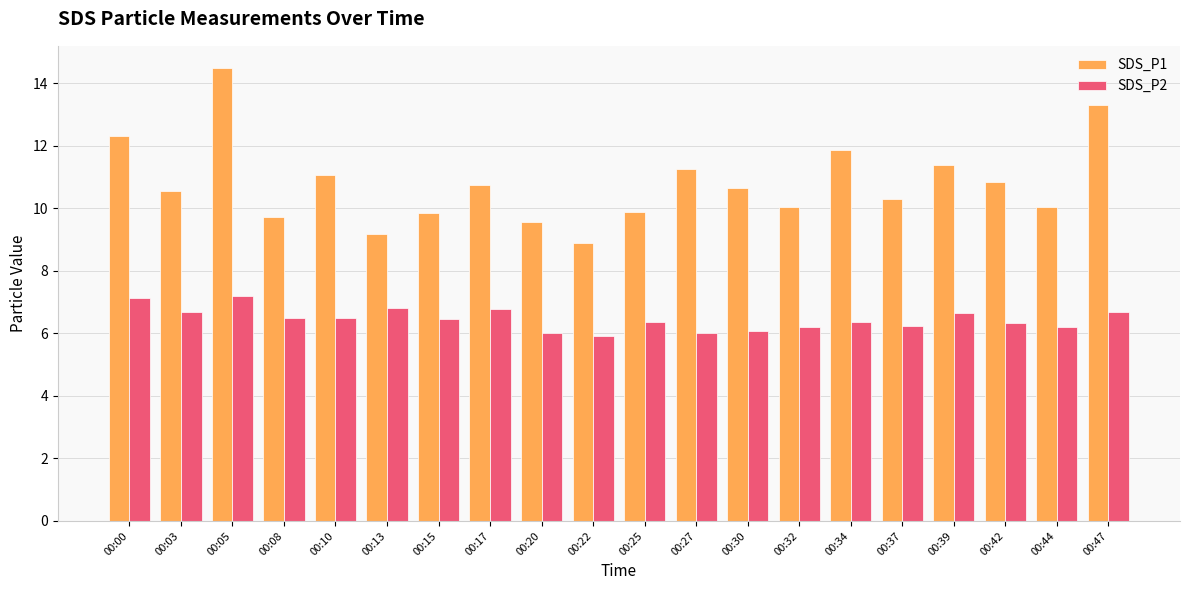

Between 00:27 and 00:34, which series saw the biggest shift?

SDS_P1